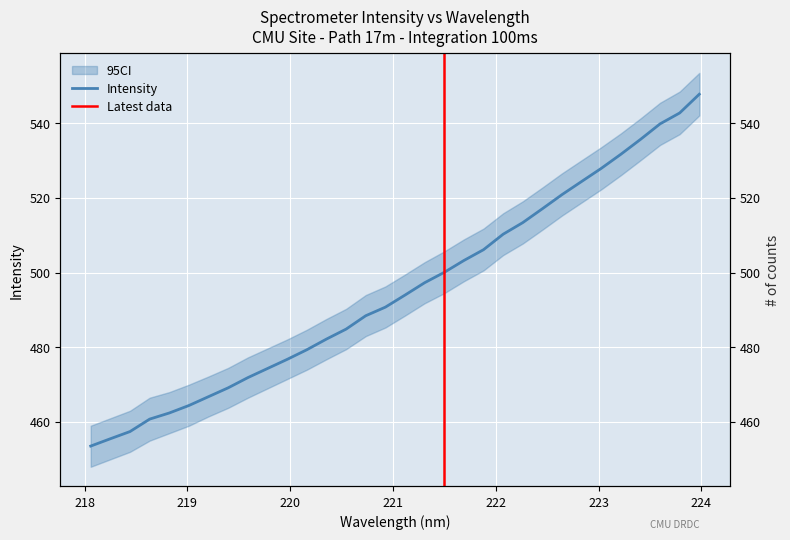

What position from the left is 219.589?

9